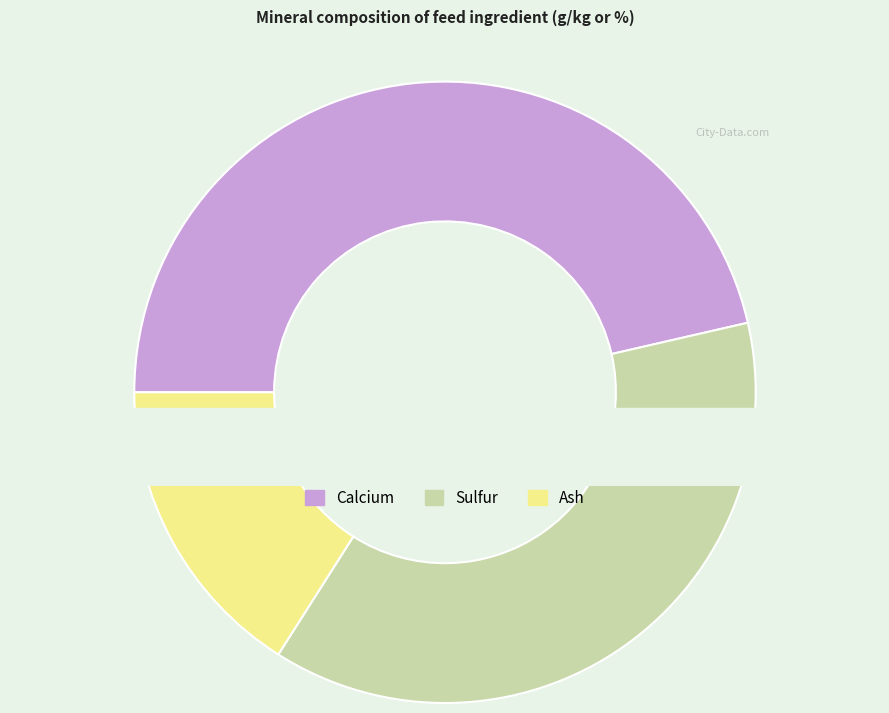

The Calcium slice represents 46% of the pie. True or false?

True